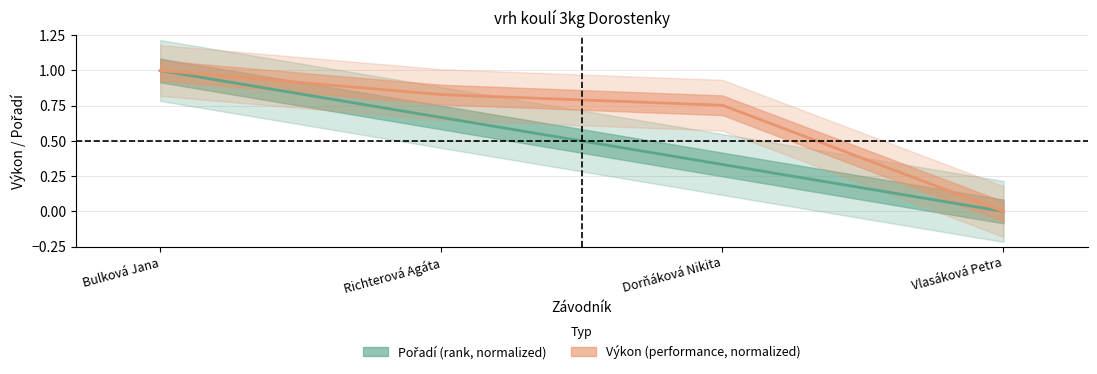

Is the value of Výkon at Vlasáková Petra greater than the value of Pořadí at Dorňáková Nikita?

No